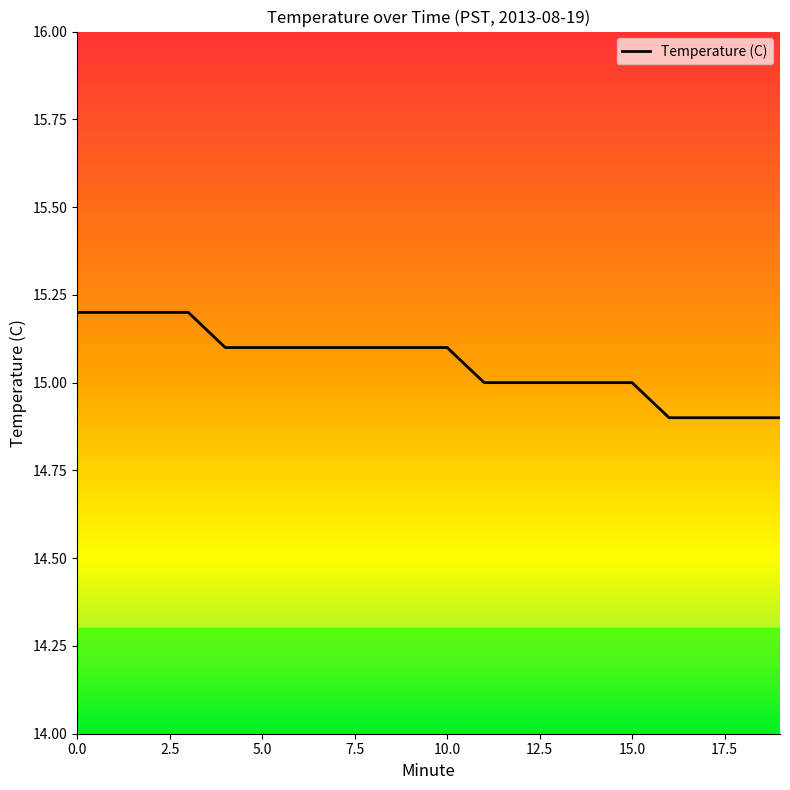

What is the difference between the maximum and minimum values?

0.3